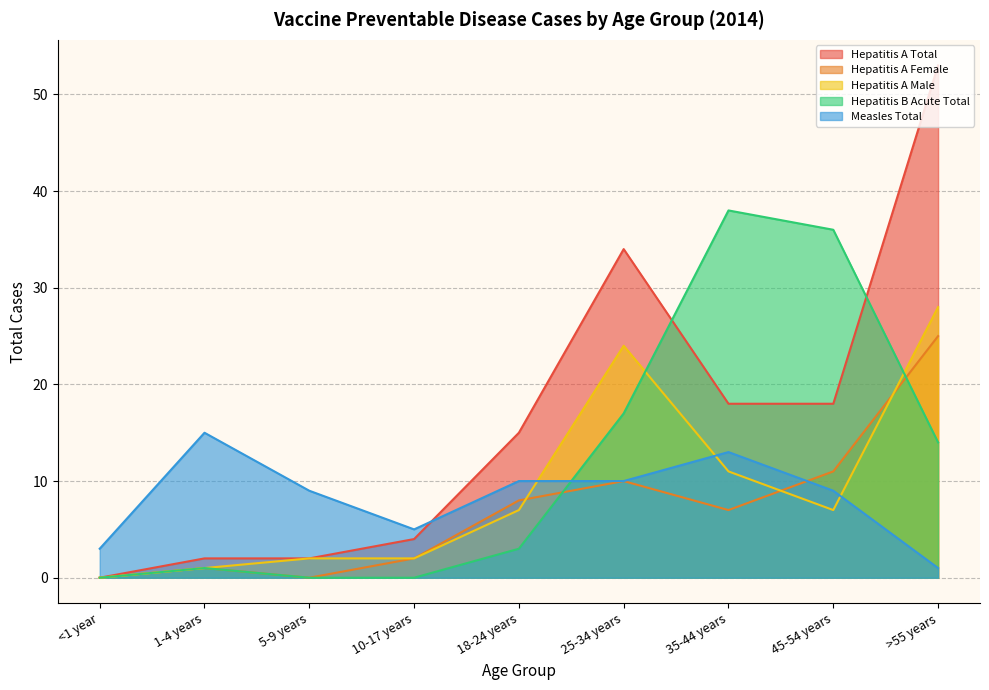

After their last crossing, which series has the higher values: Hepatitis A Male or Hepatitis B Acute Total?

Hepatitis A Male